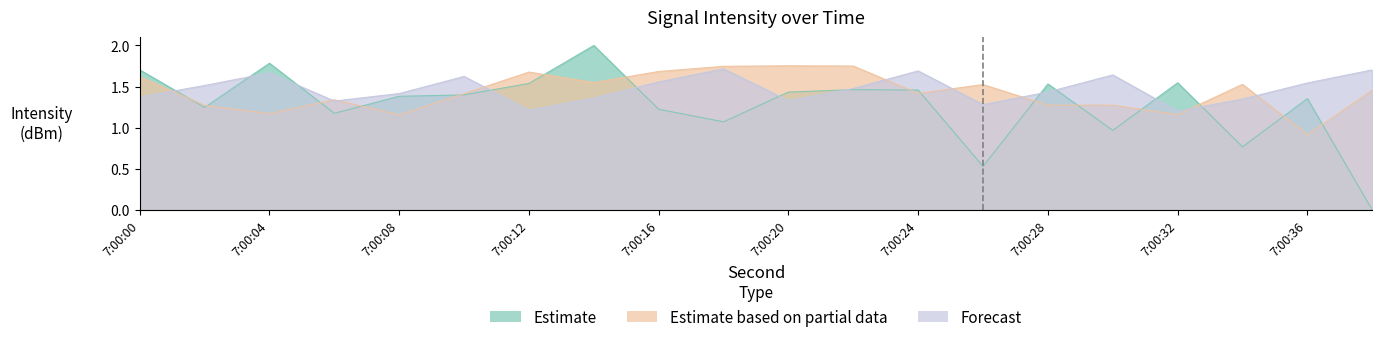

Between 4 and 10, which series saw the biggest shift?

Estimate